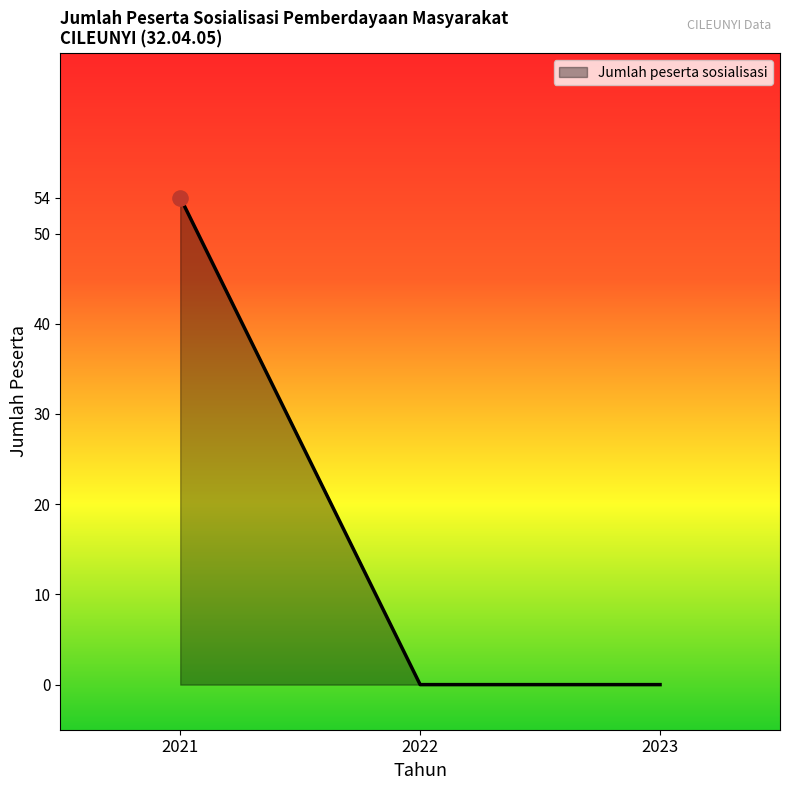

Which has a higher value, 2021 or 2022?

2021